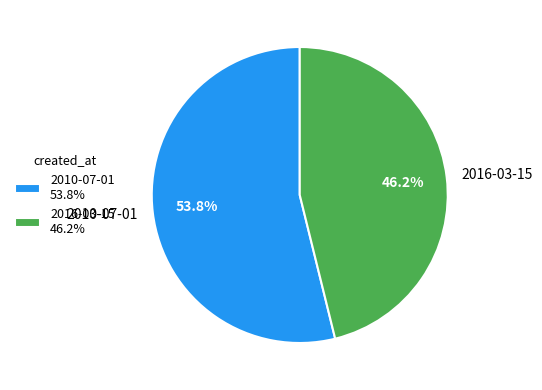

What is the smallest slice in the pie chart?

2016-03-15